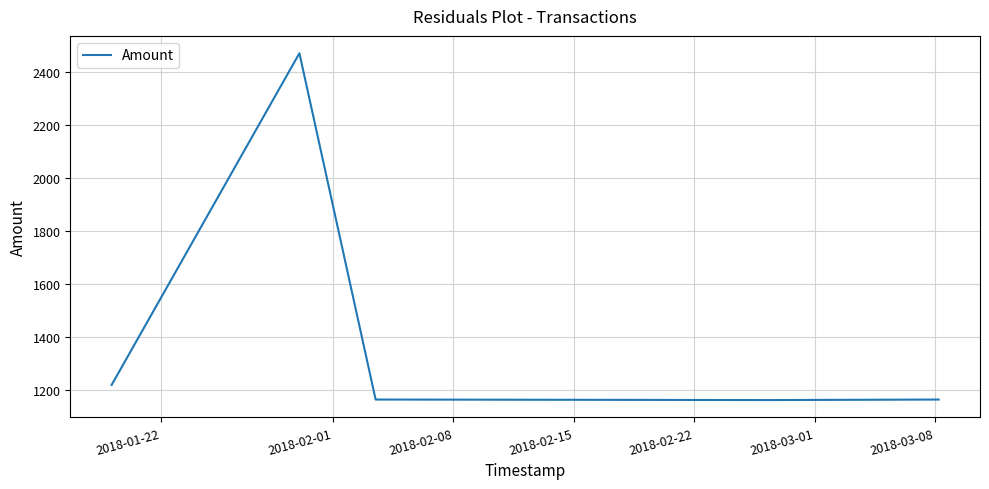

What is the minimum value shown in the chart?

1162